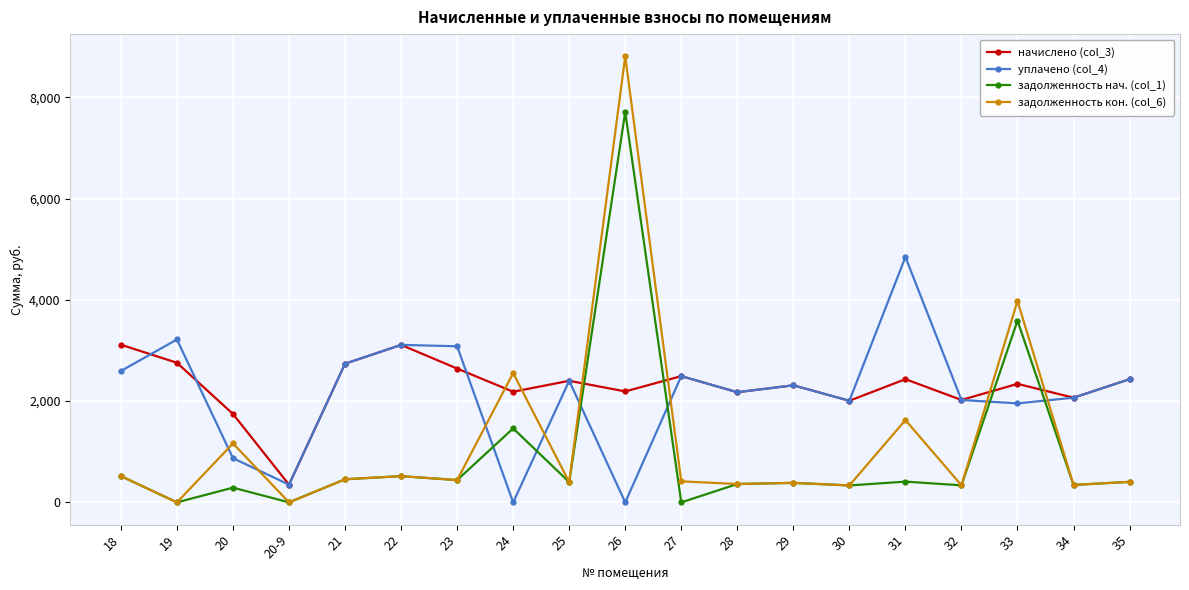

What is the maximum value for начислено (col_3)?

3113.2